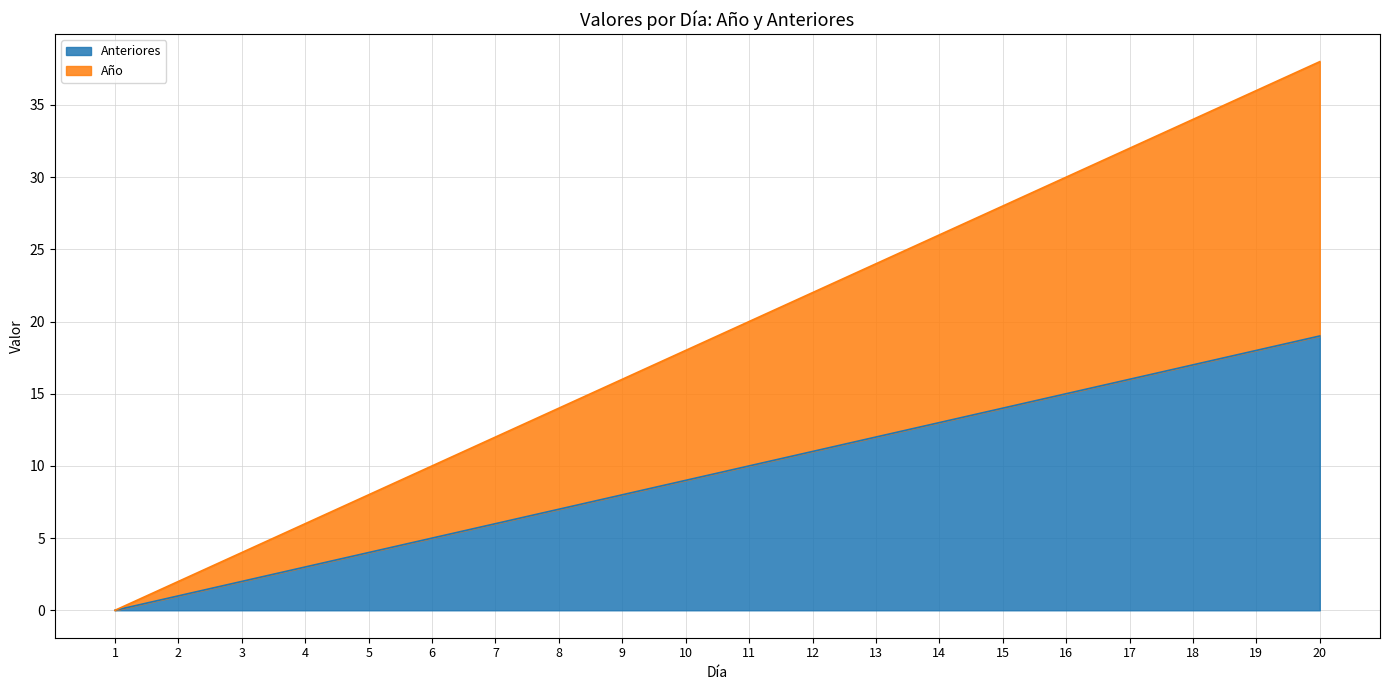

Reading left to right, extract all data points from this chart.

Anteriores: 1=0	2=1	3=2	4=3	5=4	6=5	7=6	8=7	9=8	10=9	11=10	12=11	13=12	14=13	15=14	16=15	17=16	18=17	19=18	20=19
Año: 1=0	2=2	3=4	4=6	5=8	6=10	7=12	8=14	9=16	10=18	11=20	12=22	13=24	14=26	15=28	16=30	17=32	18=34	19=36	20=38